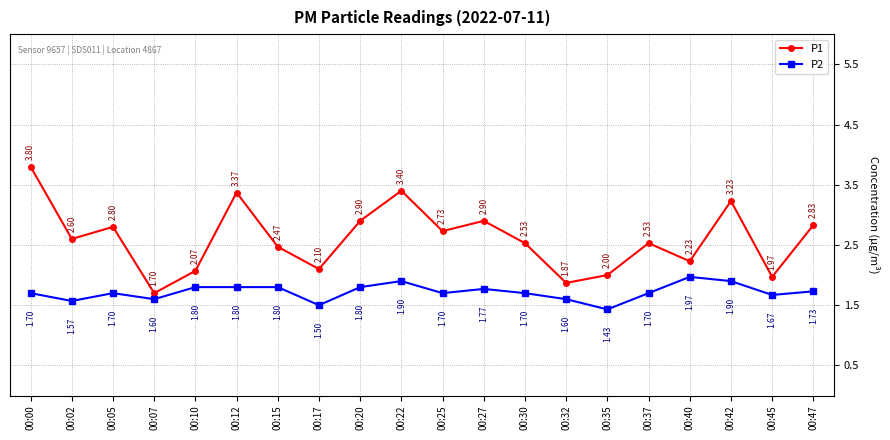

Does the chart have visible grid lines?

Yes